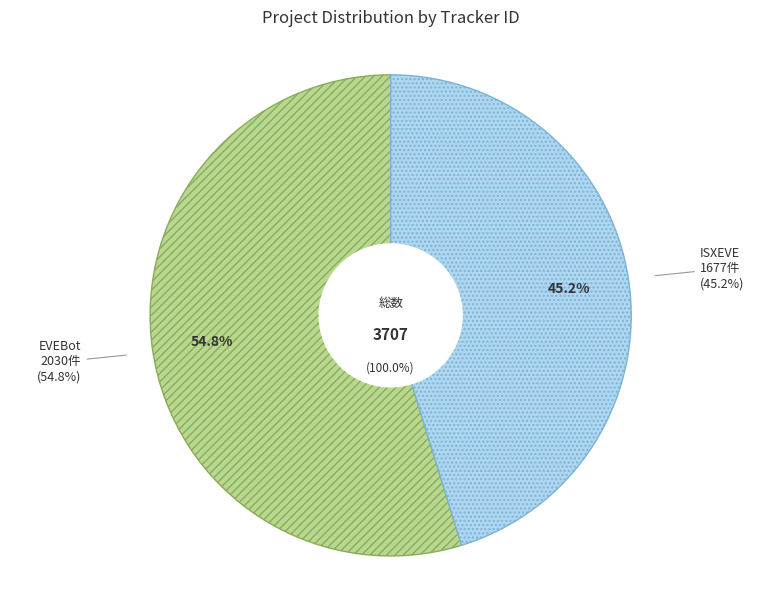

Is there a majority slice in this chart?

Yes